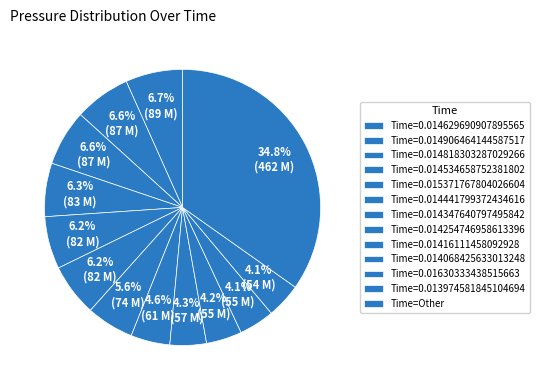

Count the number of slices in the pie.

13